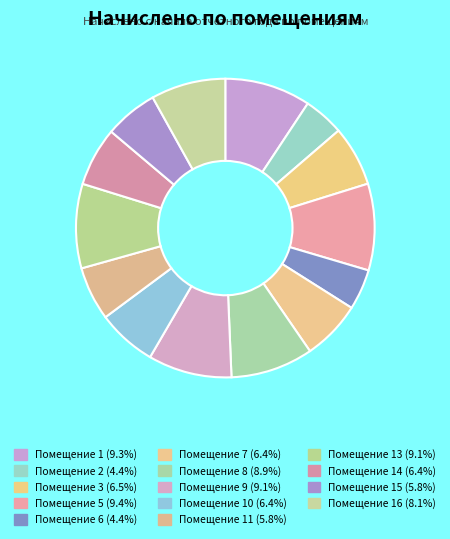

How many segments does this pie chart have?

14